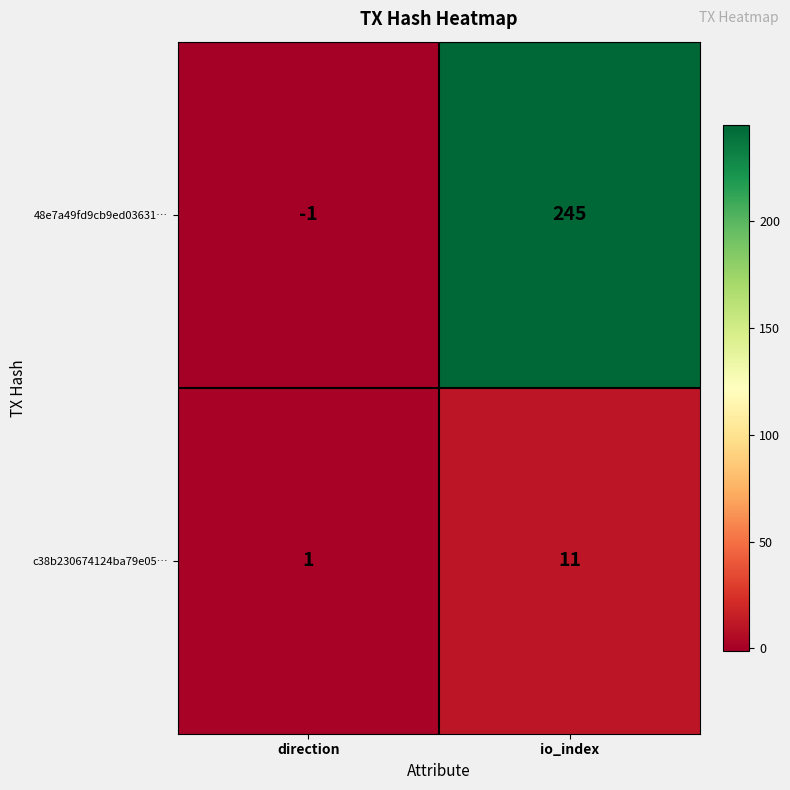

What is the difference between the maximum and minimum values in the c38b230674124ba79e05… series?

10